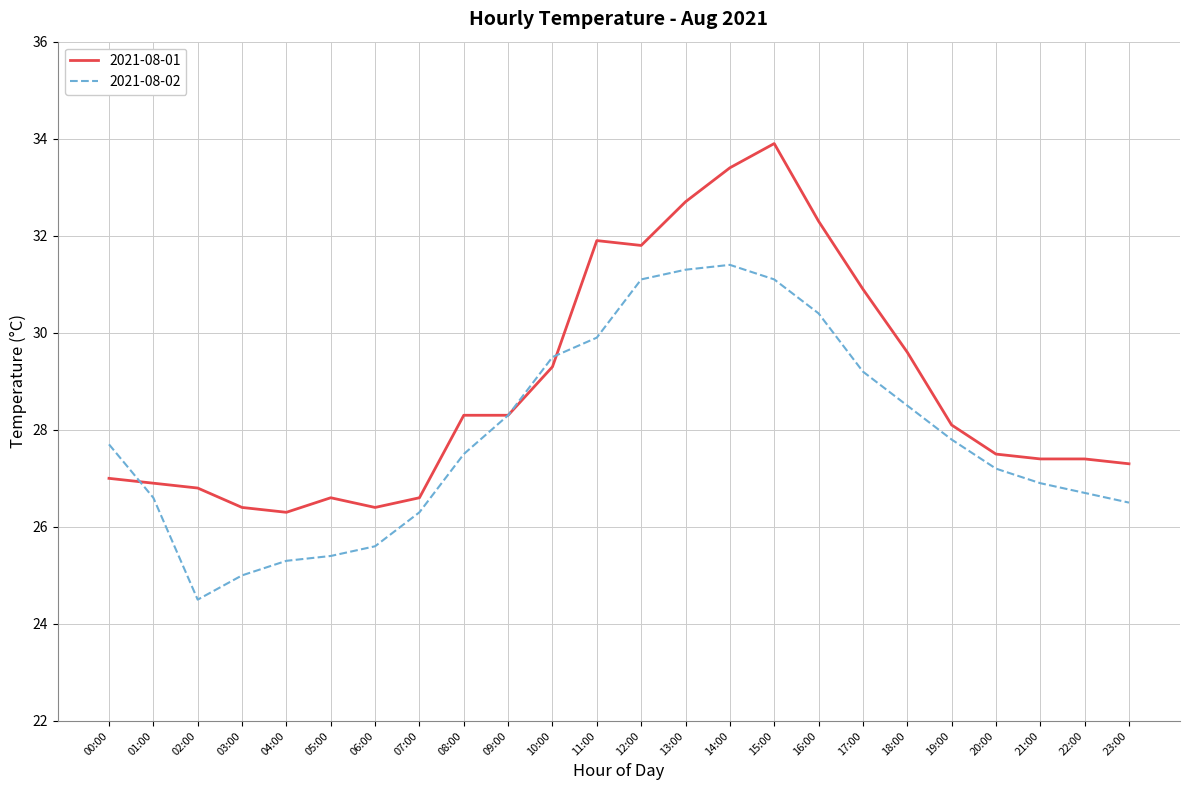

In 2021-08-02, how many points are higher than both neighbors (excluding endpoints)?

1